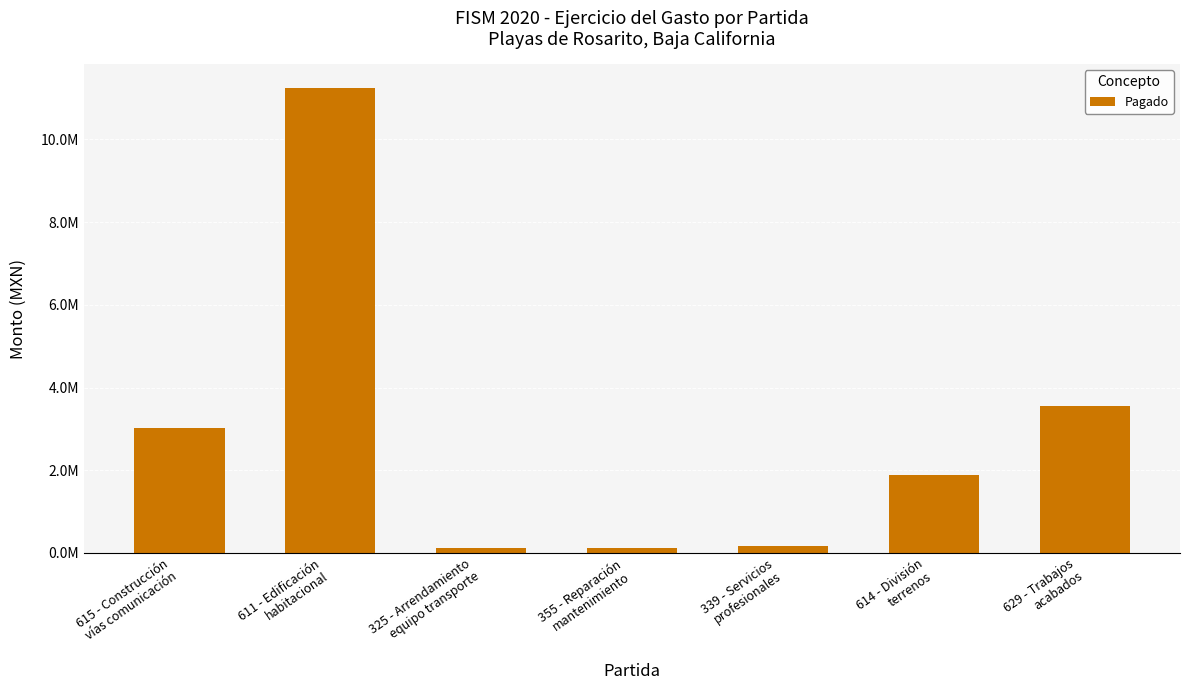

True or false: the data shows 78322.4 at 325 - Arrendamiento
equipo transporte.

False